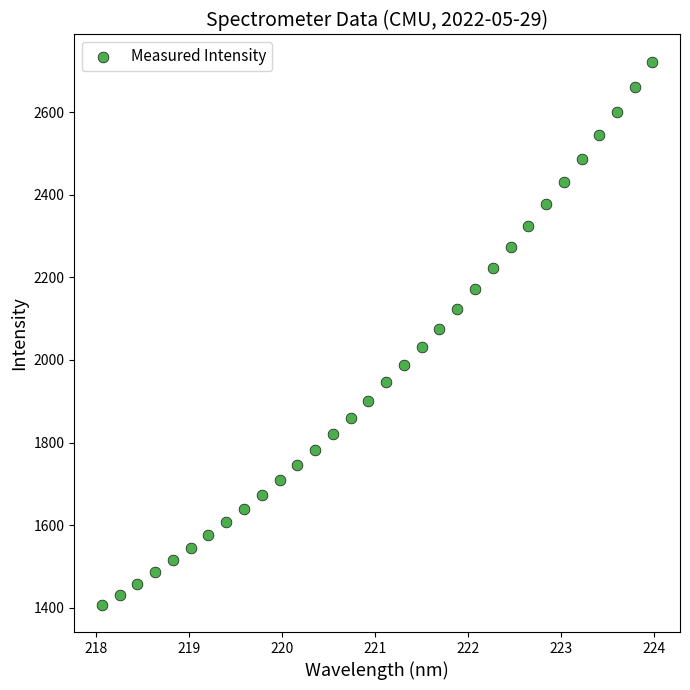

What is the range of Y values (max minus min)?

1316.0